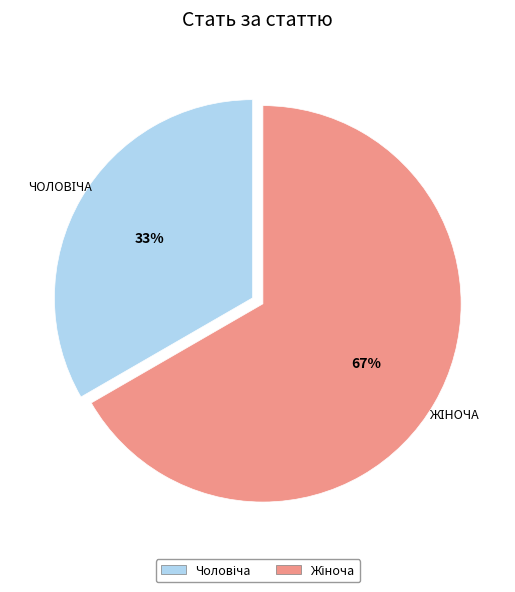

To the nearest percent, what is the average slice percentage?

50%